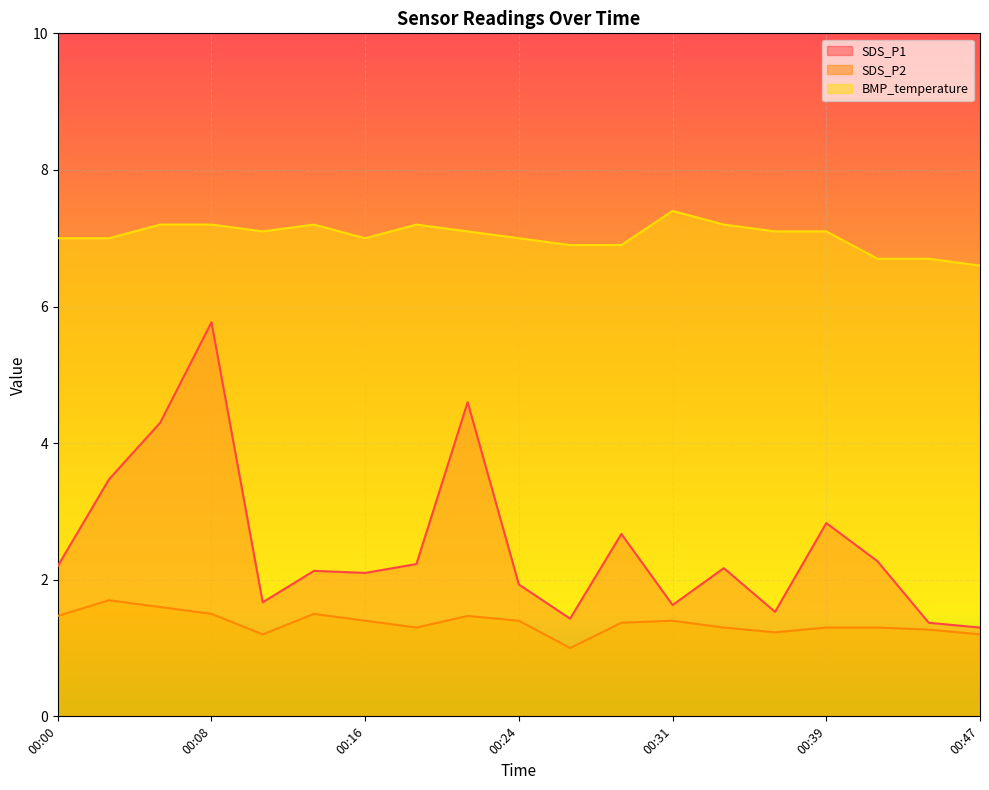

What is the smallest value displayed?

1.0